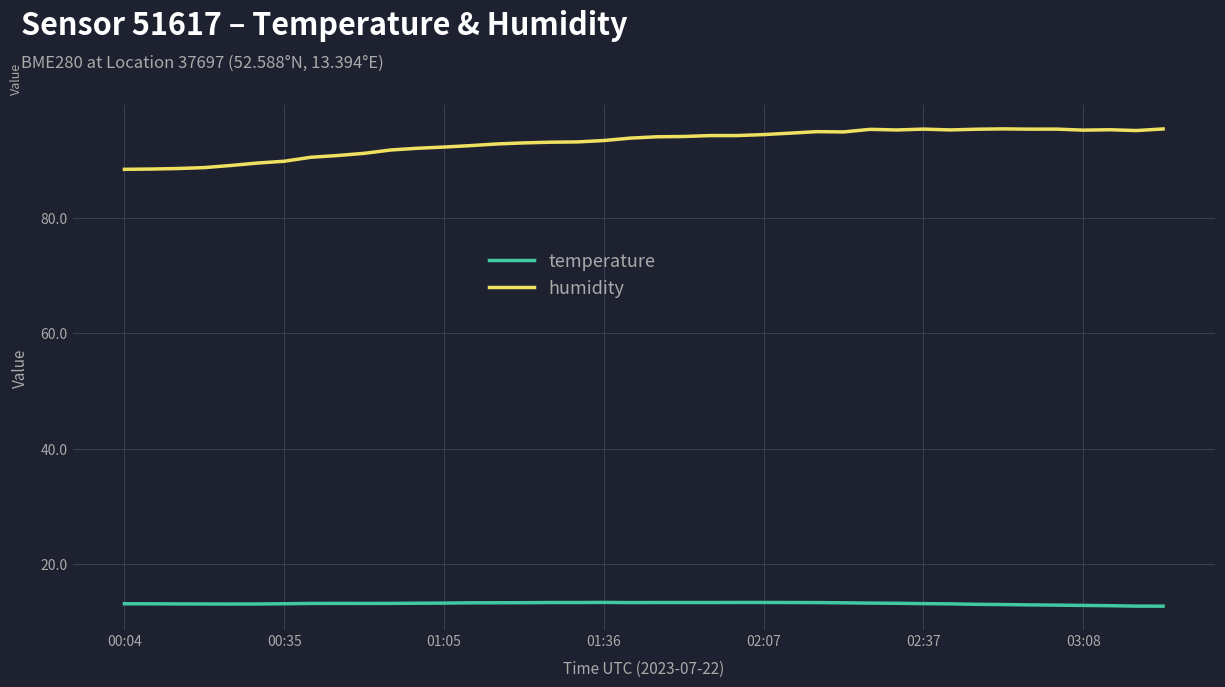

Which series has the largest total across all categories?

humidity